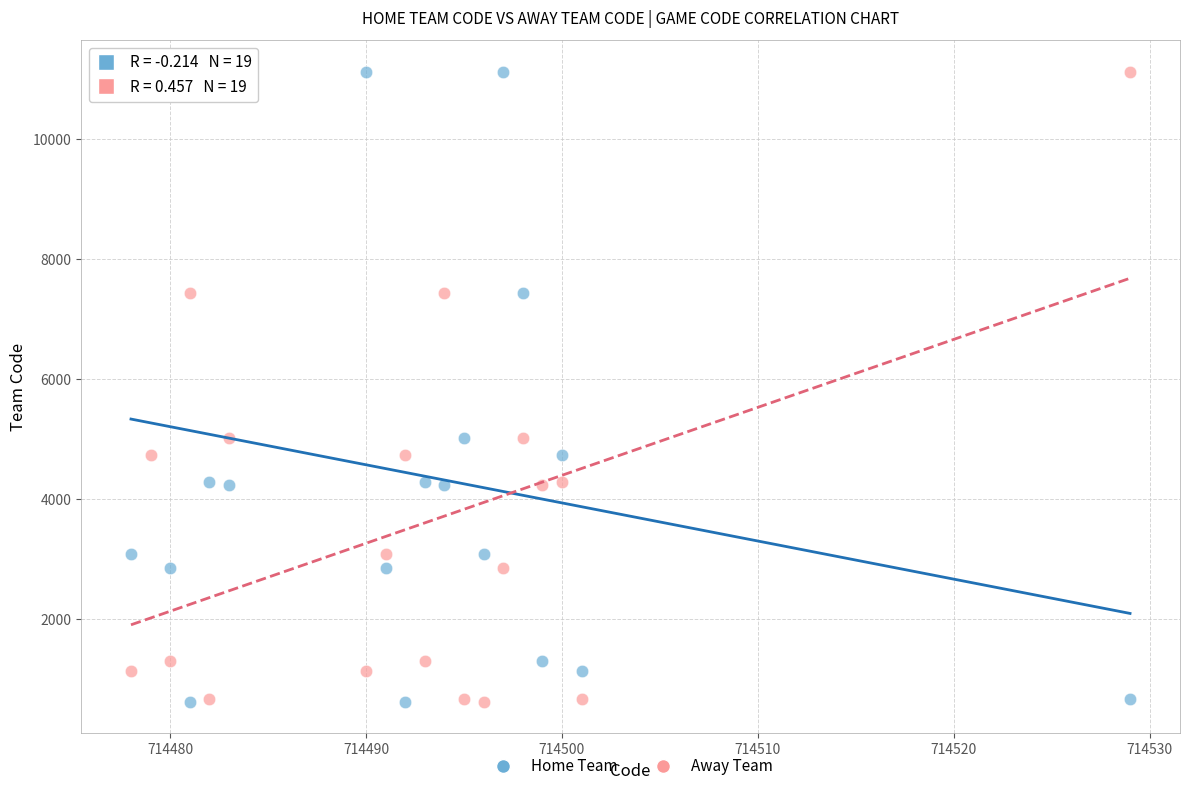

What is the X range (max minus min) for the scatter plot?

51